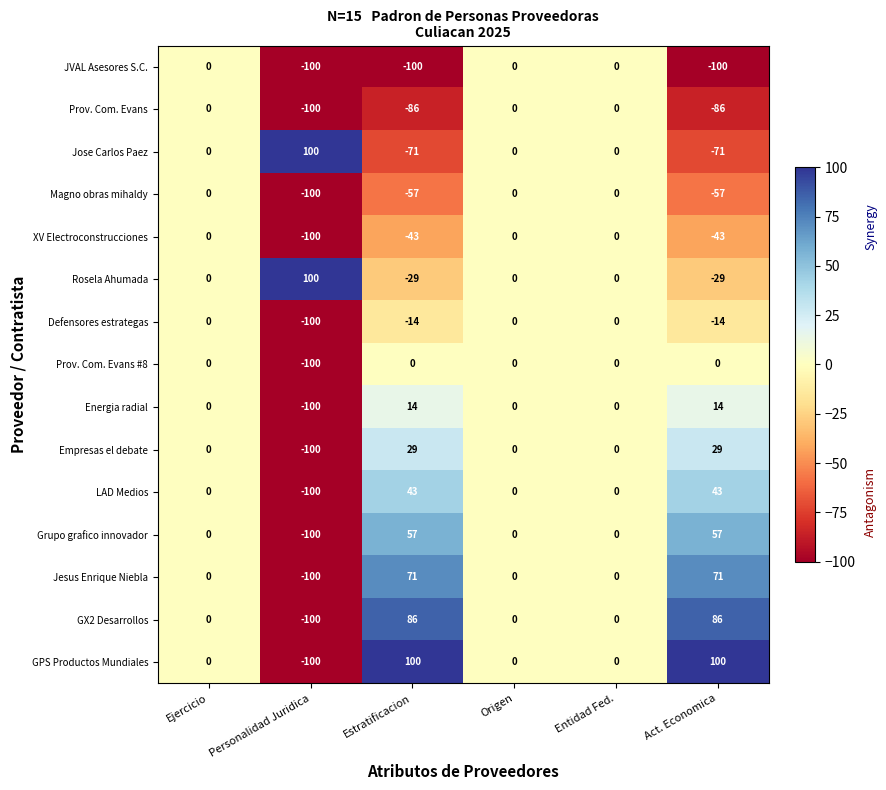

Read the XV Electroconstrucciones value at Act. Economica.

-43